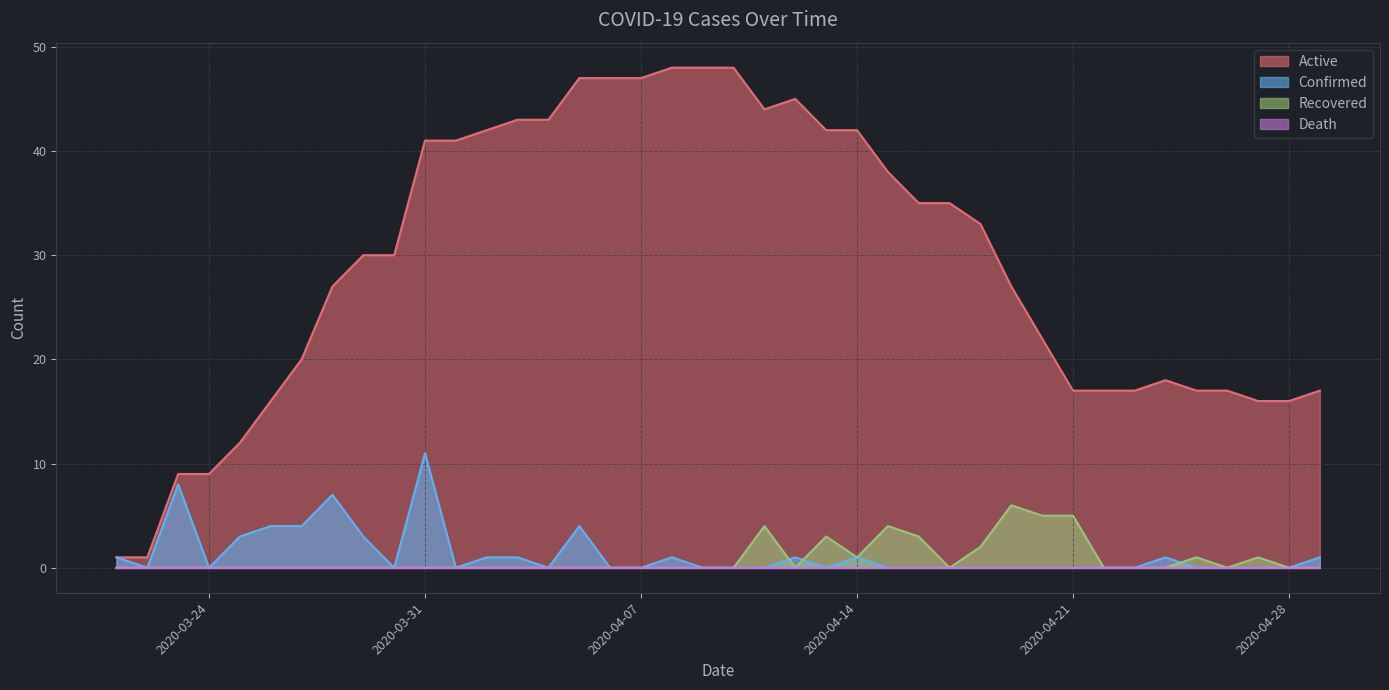

Which series has the largest range (max minus min)?

Active